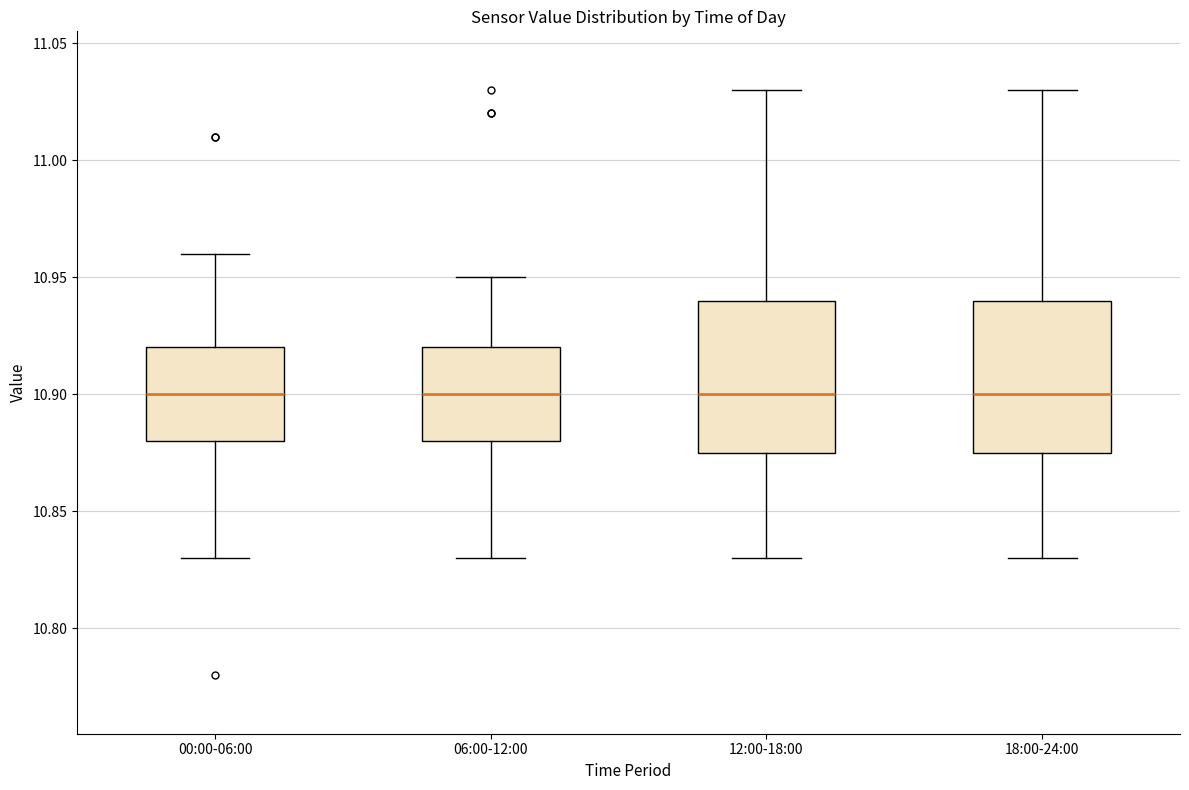

Where is the upper edge of the box for 12:00-18:00 on the y-axis? The values are not printed on the chart, so give them approximately, as read against the axis.

10.940